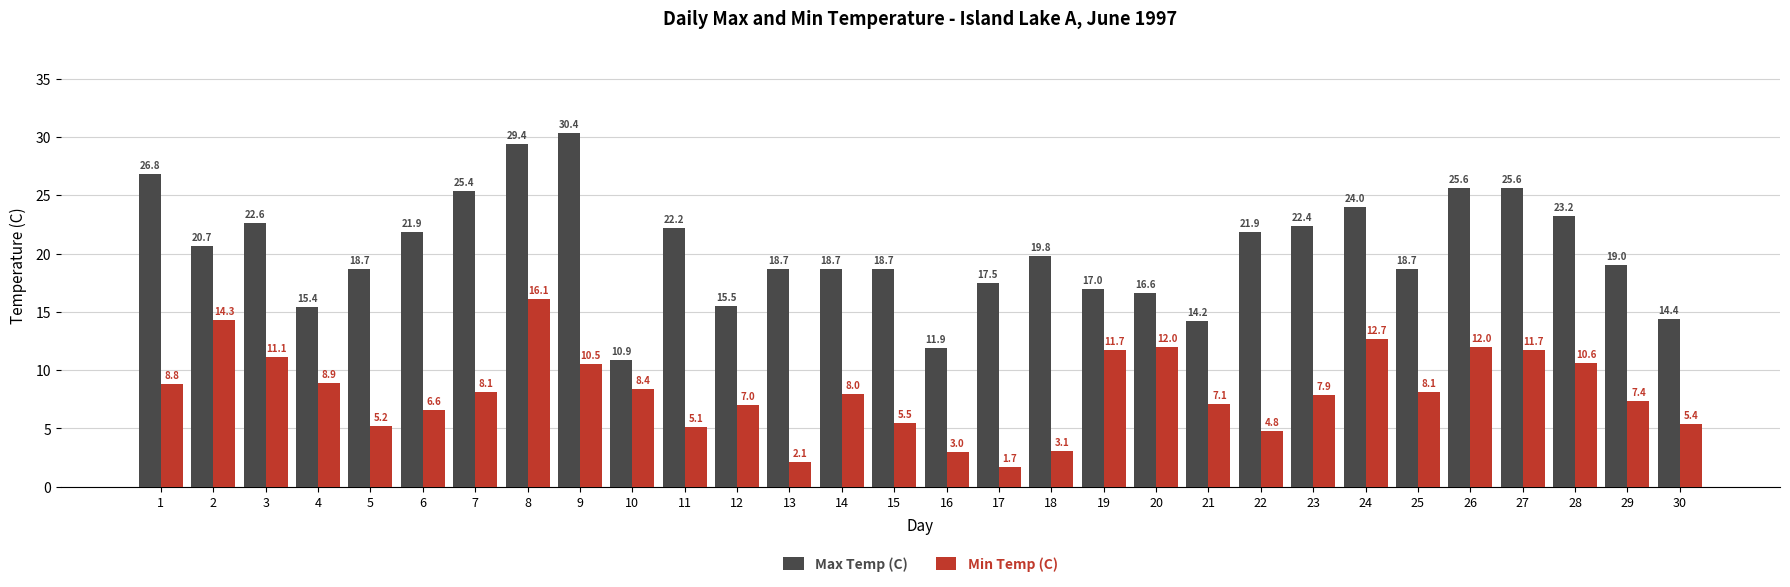

What is the approximate value of Min Temp (C) at 12?

7.0